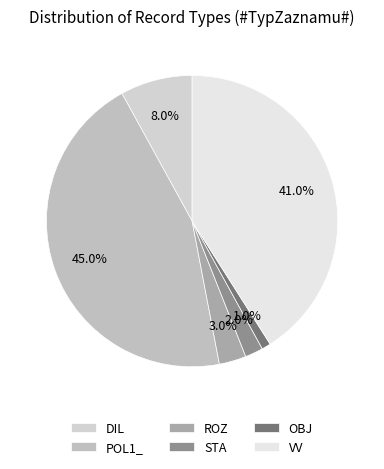

Which category has the biggest portion of the pie?

POL1_